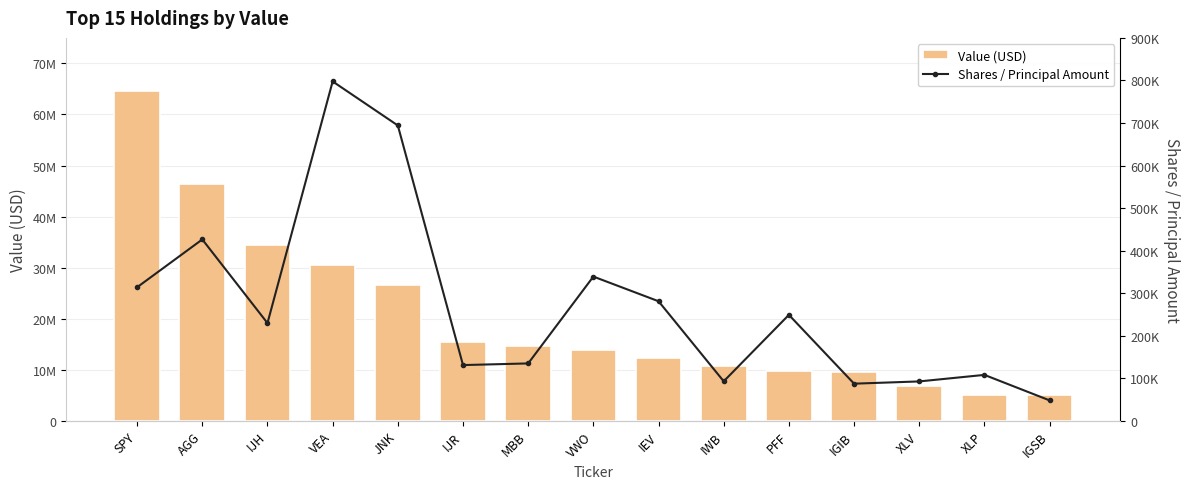

What is the average value of the Shares / Principal Amount series?

268363